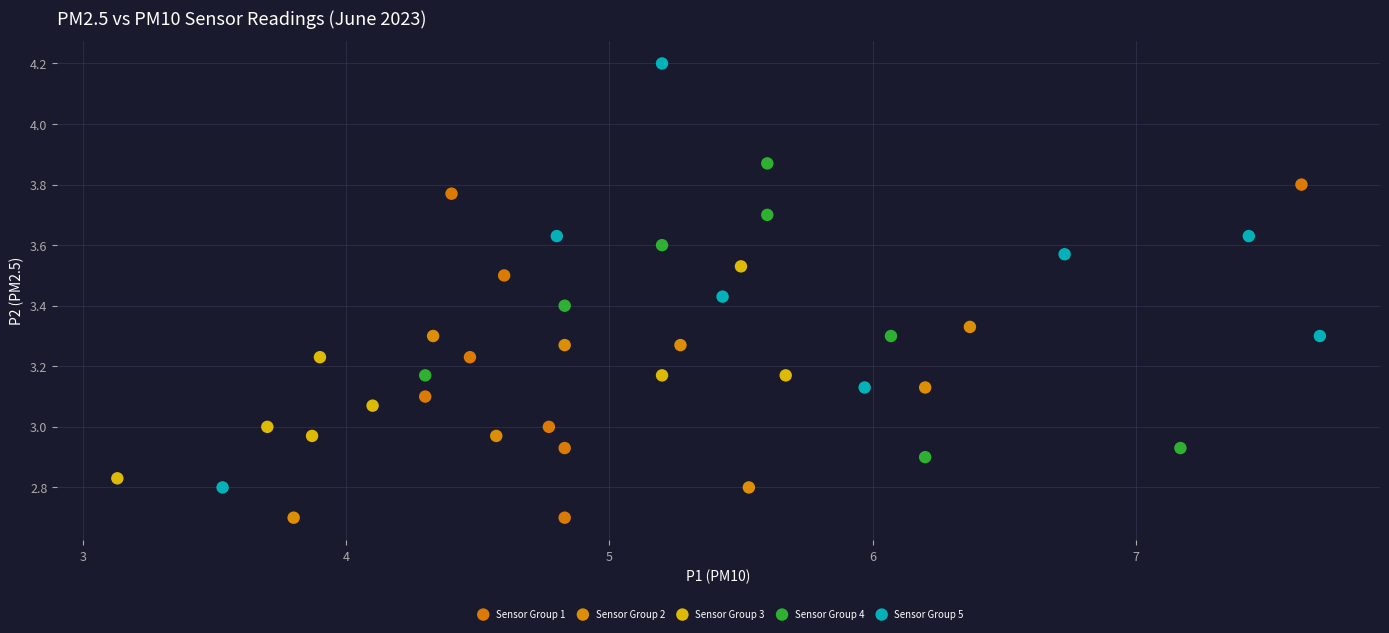

Which series contains the highest Y value?

Sensor Group 5